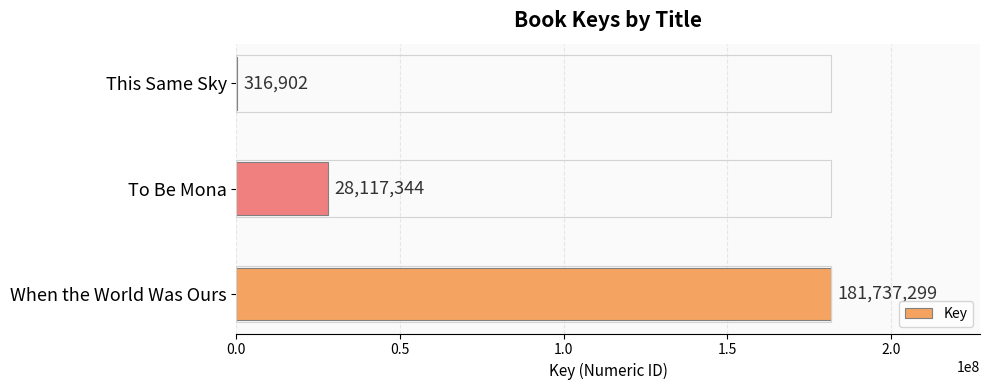

What is the sum of the values at To Be Mona and This Same Sky?

28434246